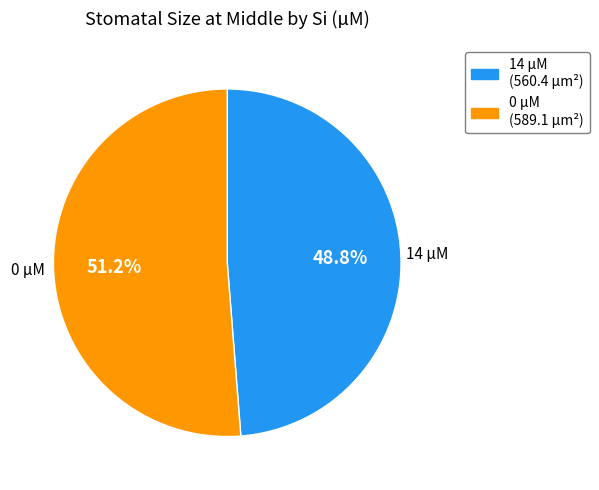

Which has a higher value, 0 µM (589.1 µm²) or 14 µM (560.4 µm²)?

0 µM (589.1 µm²)